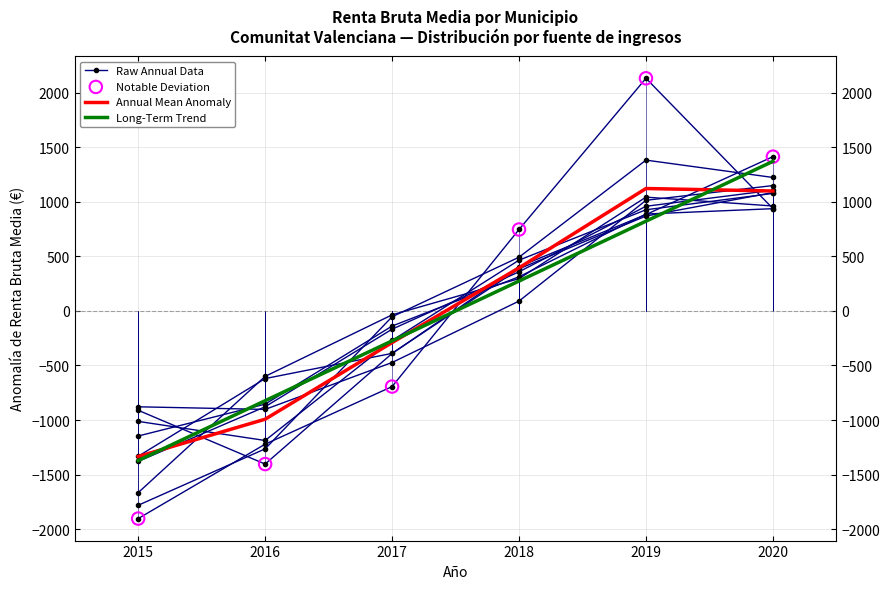

Which series has the largest Y range (max minus min)?

Notable Deviation